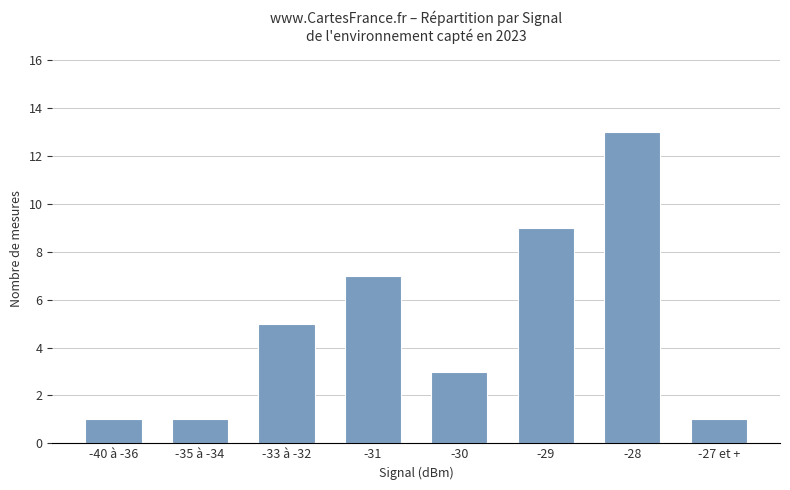

Which category has the highest value across all series?

-28